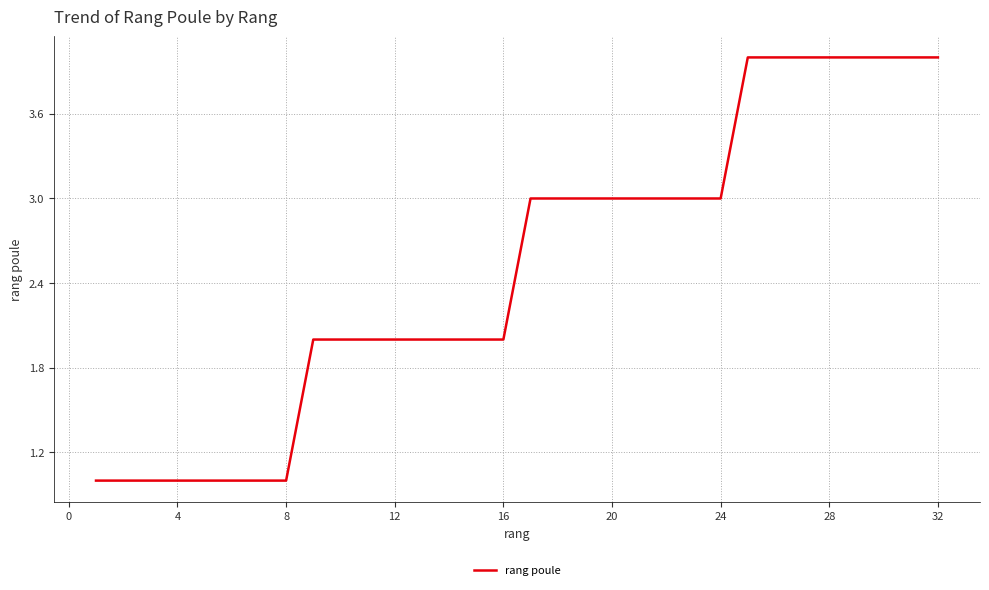

What is the difference between the maximum and minimum values?

3